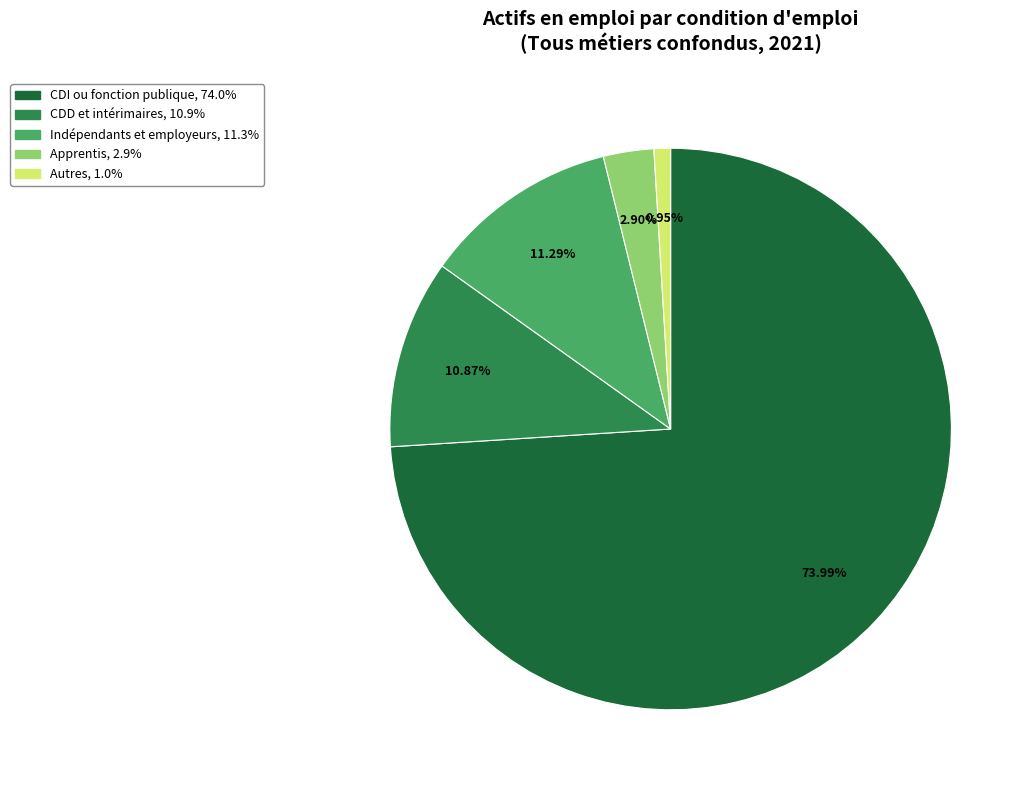

To the nearest percent, what is the difference between the largest and smallest slice percentages?

73%